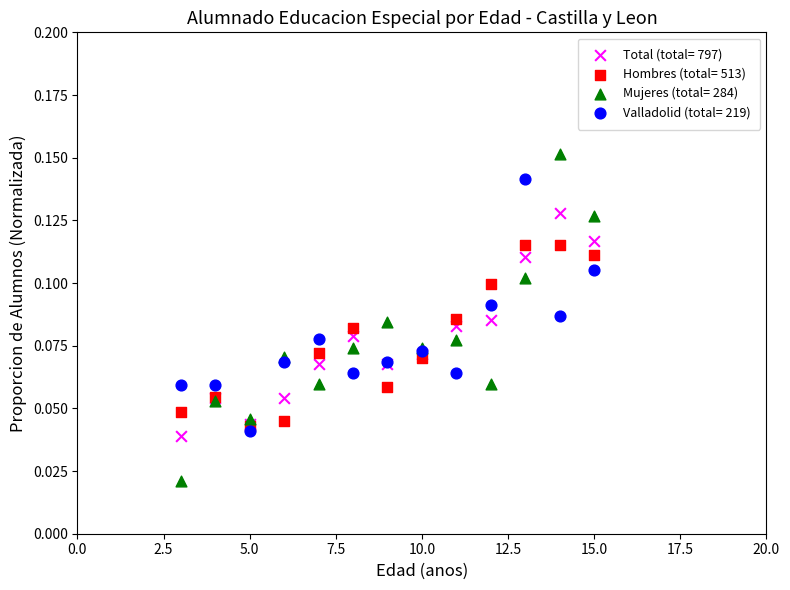

Which series has the widest spread of Y values?

Mujeres (total= 284)